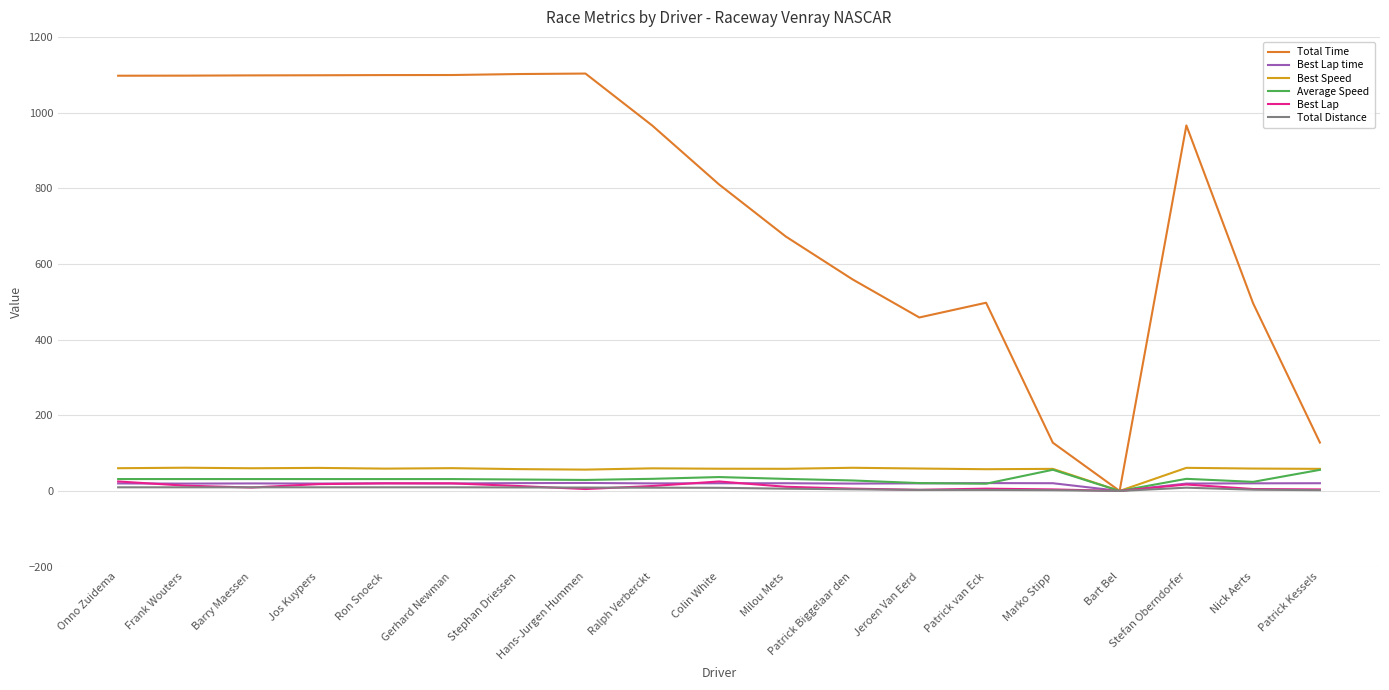

Is it true that Best Speed equals 58.3 at Patrick Kessels?

True